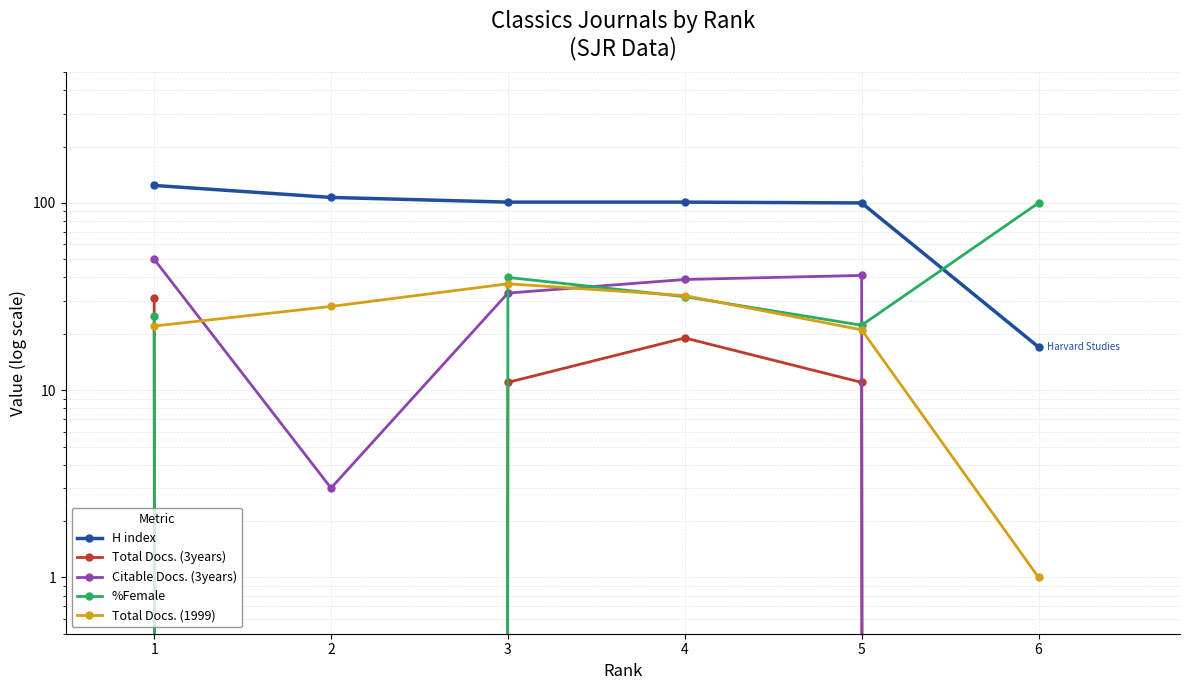

Which series has the largest total across all categories?

H index